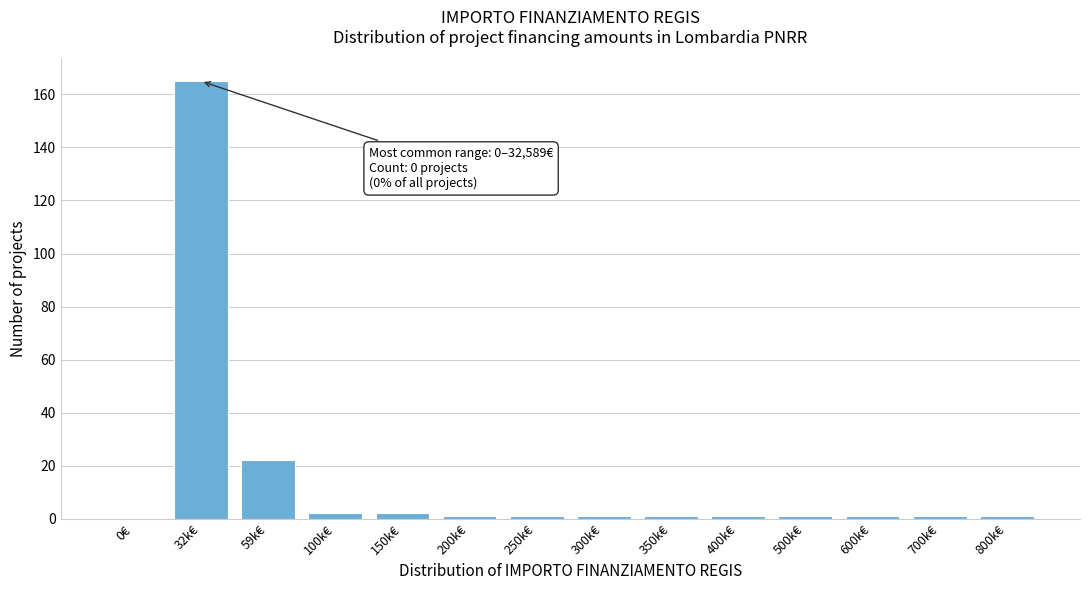

Reading left to right, what are all the values shown in this chart?

0€=0	32k€=165	59k€=22	100k€=2	150k€=2	200k€=1	250k€=1	300k€=1	350k€=1	400k€=1	500k€=1	600k€=1	700k€=1	800k€=1